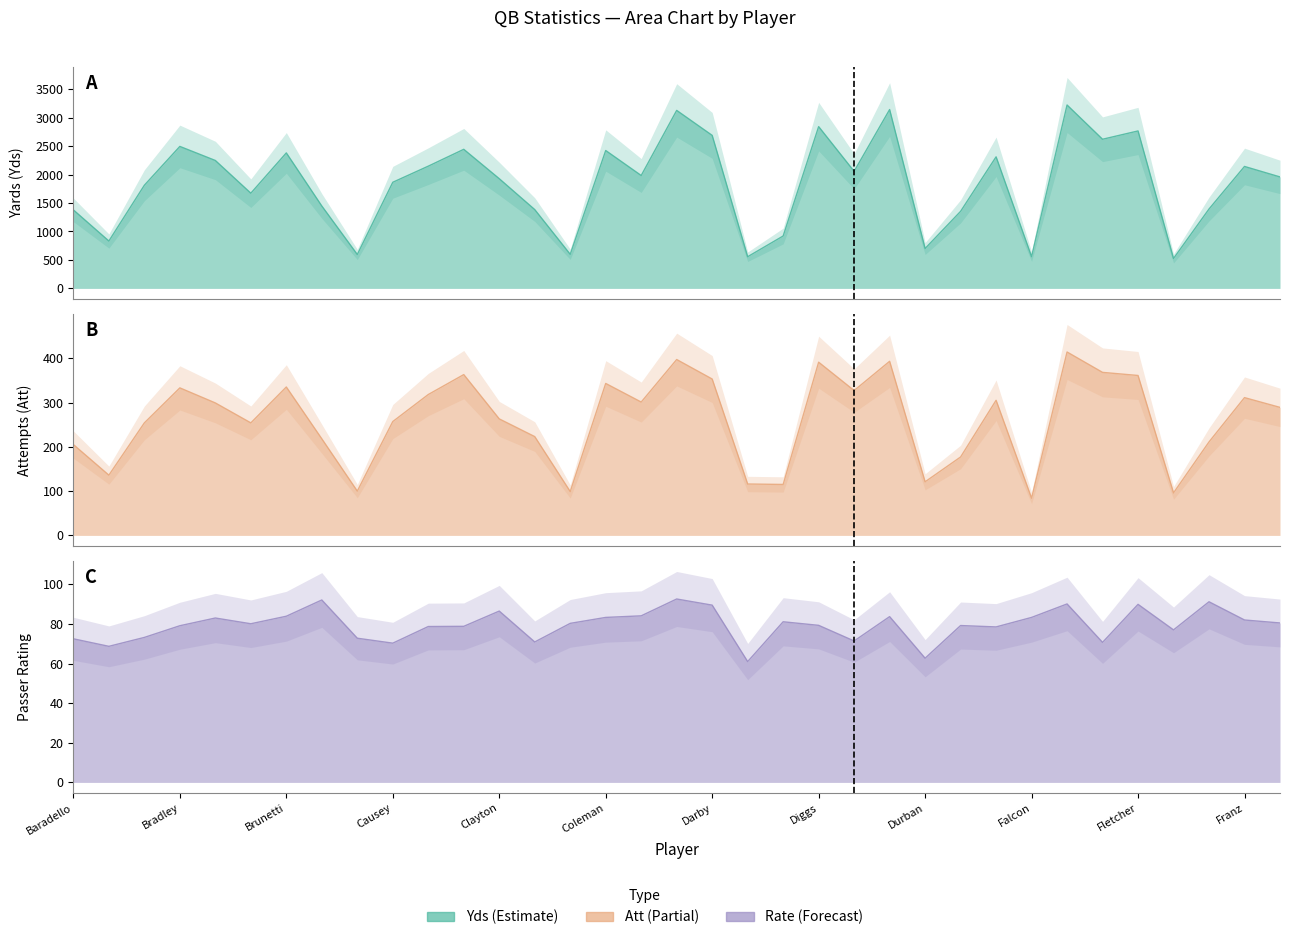

What is the label of the 9th point from the left?

Carmen